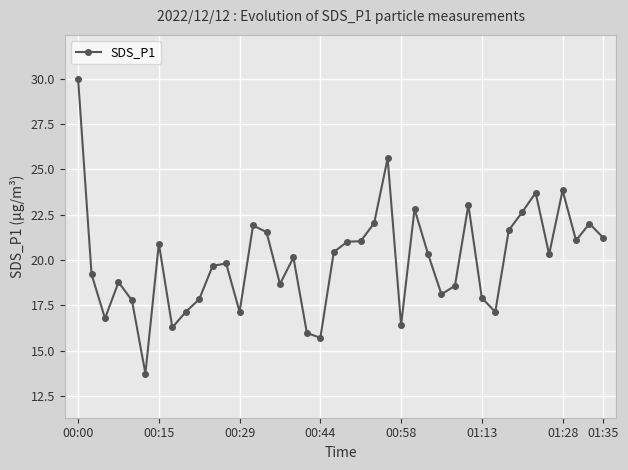

True or false: there are more than 2 points higher than both neighbors.

True